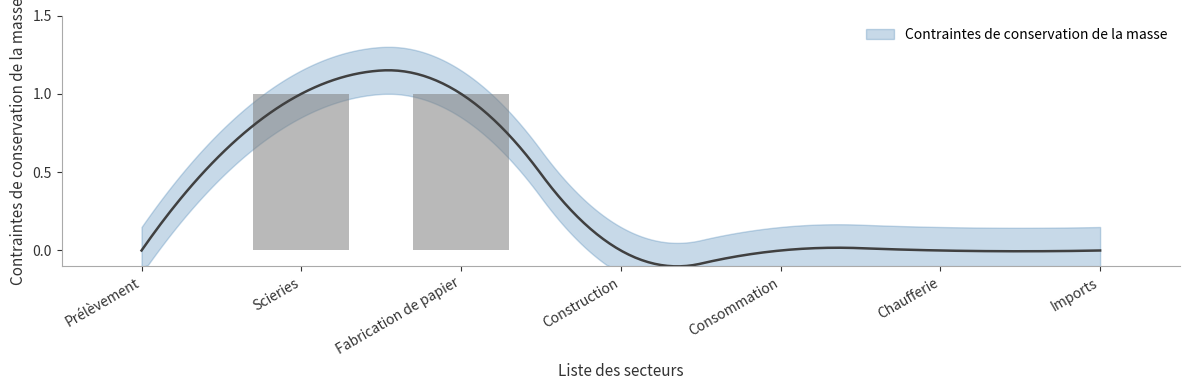

What is the sum of all values?

2